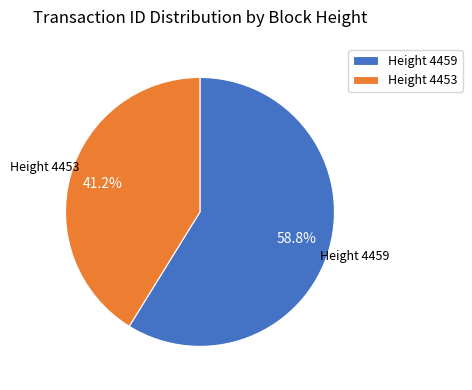

What is the total percentage of Height 4459 and Height 4453?

100.0%